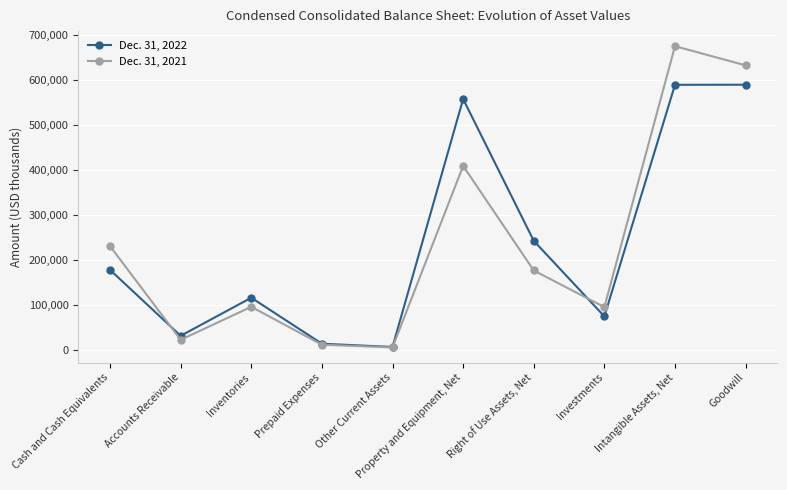

At which category does Dec. 31, 2022 reach its first local peak?

Inventories